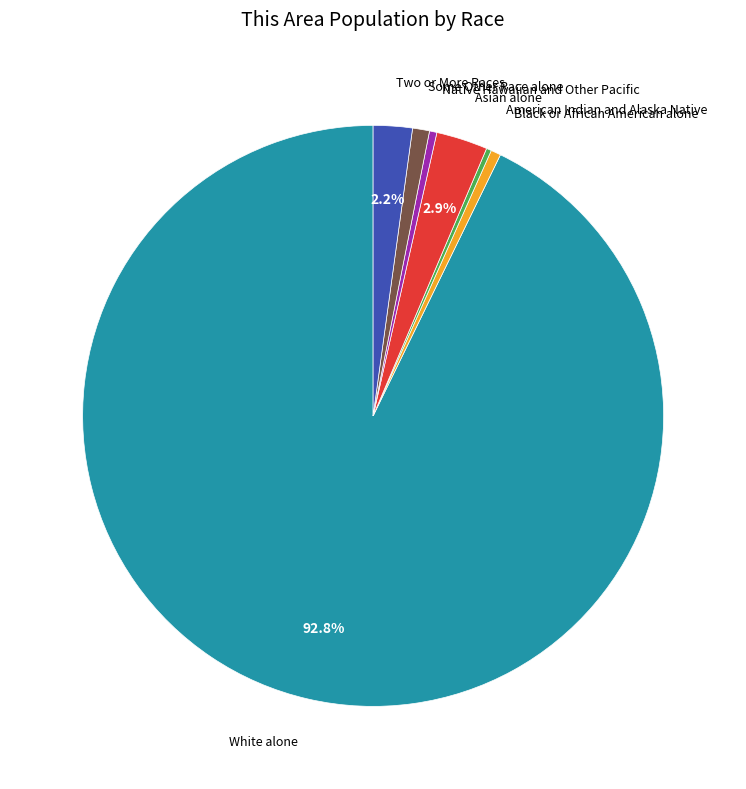

Does Black or African American alone represent more than half of the total?

No